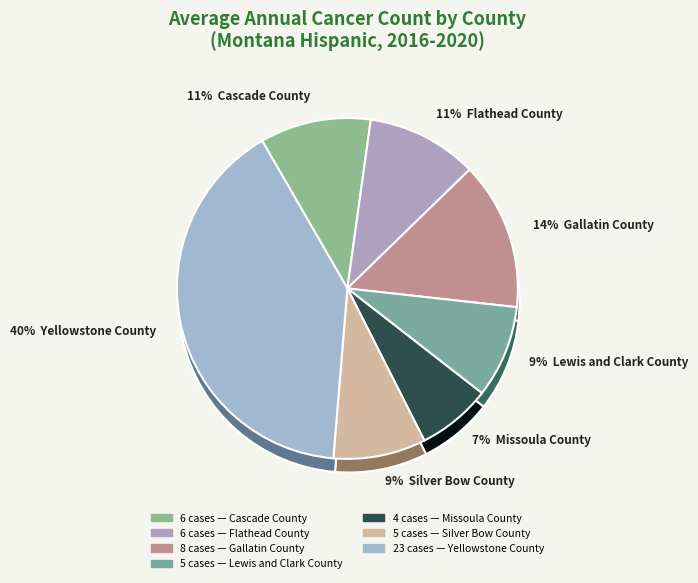

What is the change in value from Cascade County to Lewis and Clark County?

-1